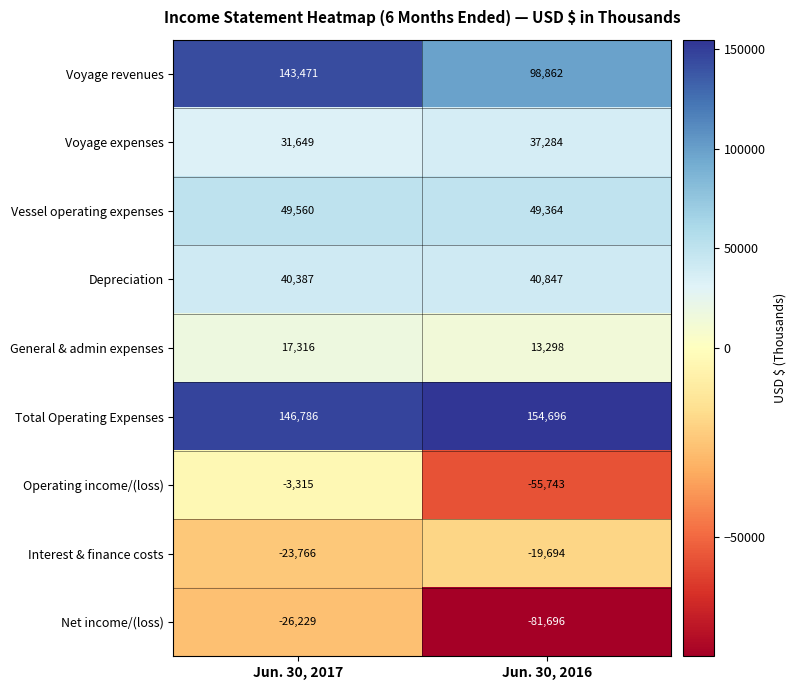

At which category does the chart reach its minimum across all series?

Jun. 30, 2016